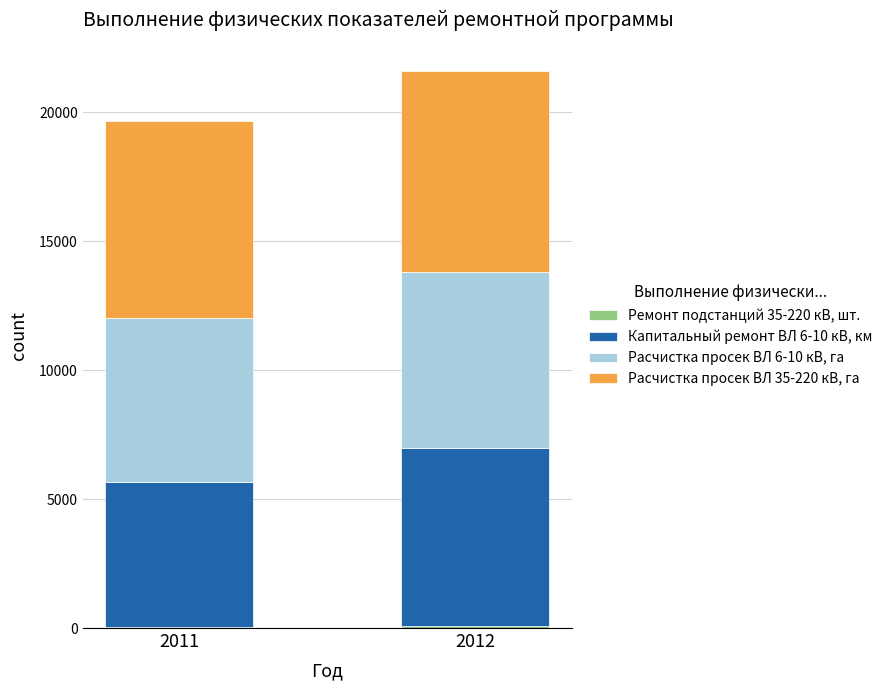

At which category is the sum across all series the highest?

2012